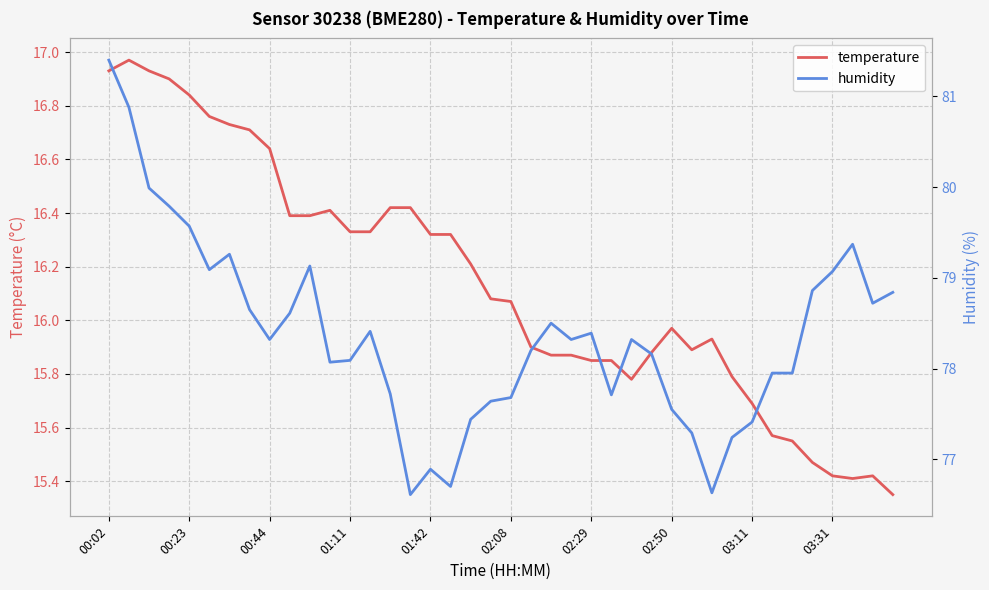

What are all the series names shown in the legend?

temperature, humidity